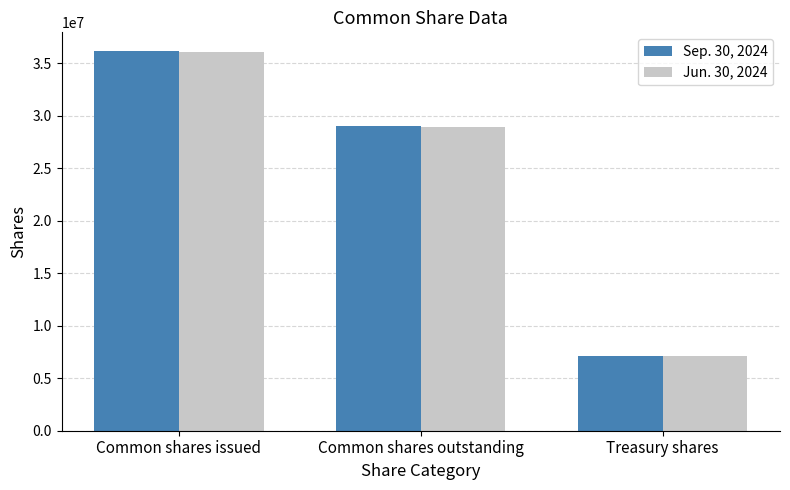

Which label corresponds to the smallest value in the chart?

Treasury shares